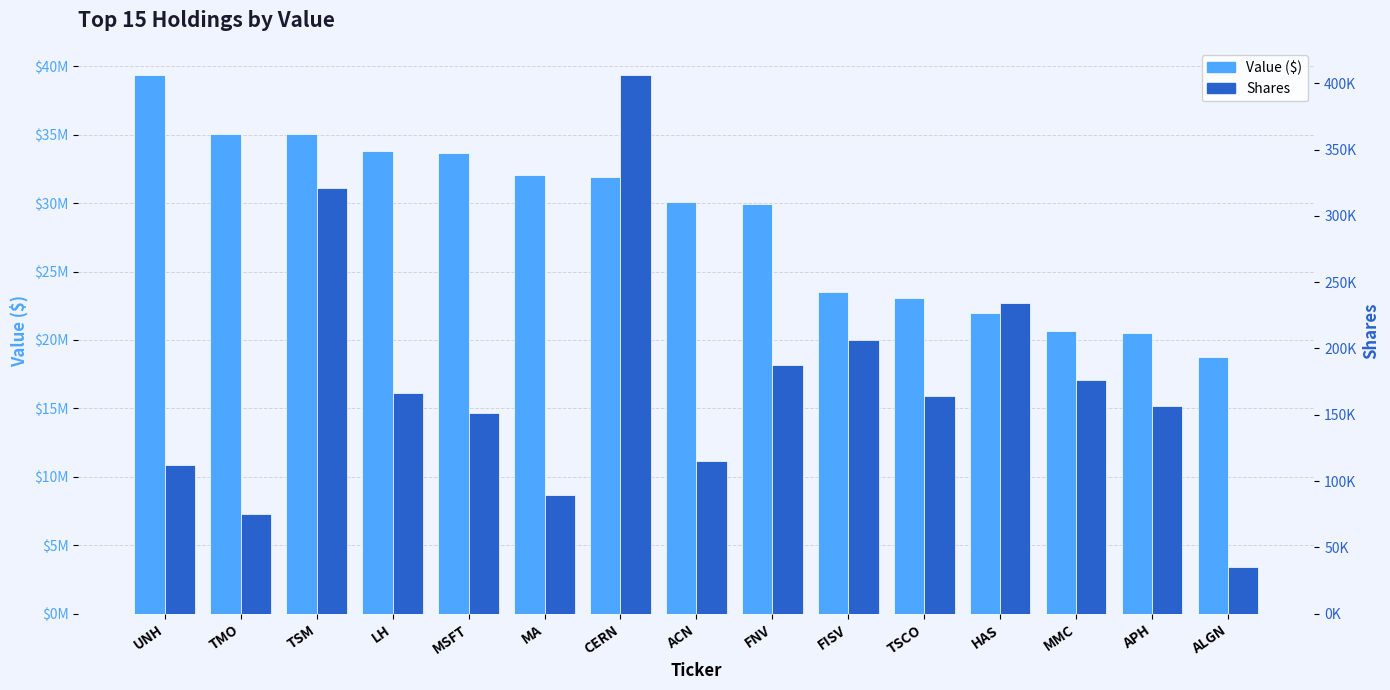

What position from the left is LH?

4